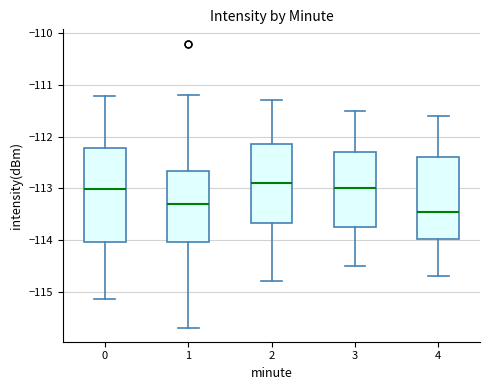

Reading left to right, read every box against the y-axis: the position of its median line, the range the box covers, and the ends of its whiskers. The values are not printed on the chart, so give them approximately, as read against the axis.

0: median -113.0, box -114.0 to -112.2, whiskers -115.1 to -111.2
1: median -113.3, box -114.0 to -112.7, whiskers -115.7 to -111.2
2: median -112.9, box -113.7 to -112.1, whiskers -114.8 to -111.3
3: median -113.0, box -113.7 to -112.3, whiskers -114.5 to -111.5
4: median -113.4, box -114.0 to -112.4, whiskers -114.7 to -111.6